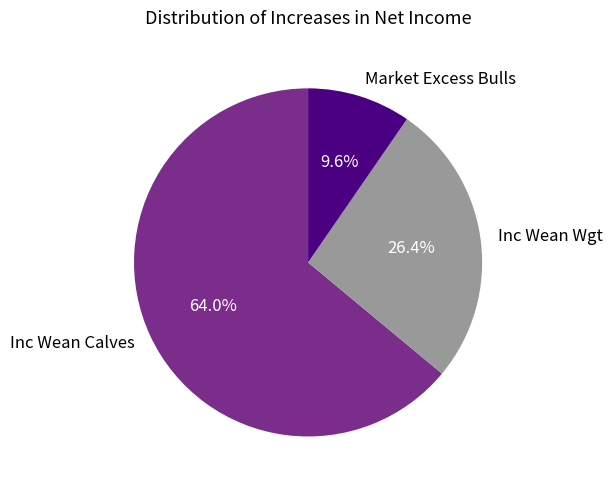

Is it true that Market Excess Bulls is 10% of the pie?

True